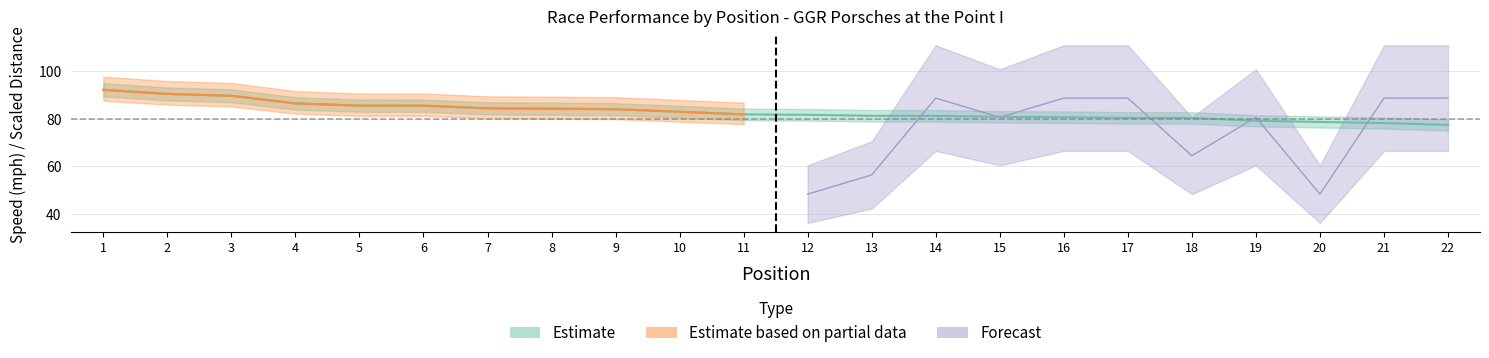

Is it true that Total Distance equals 18.2 at MIKE KRESSER?

False